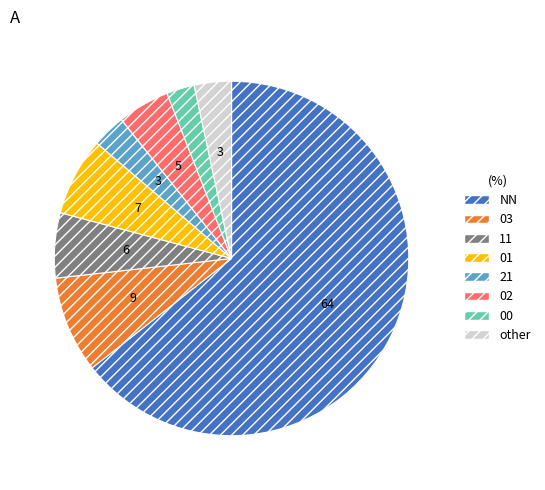

Do 11 and 01 together represent more than half of the pie?

No